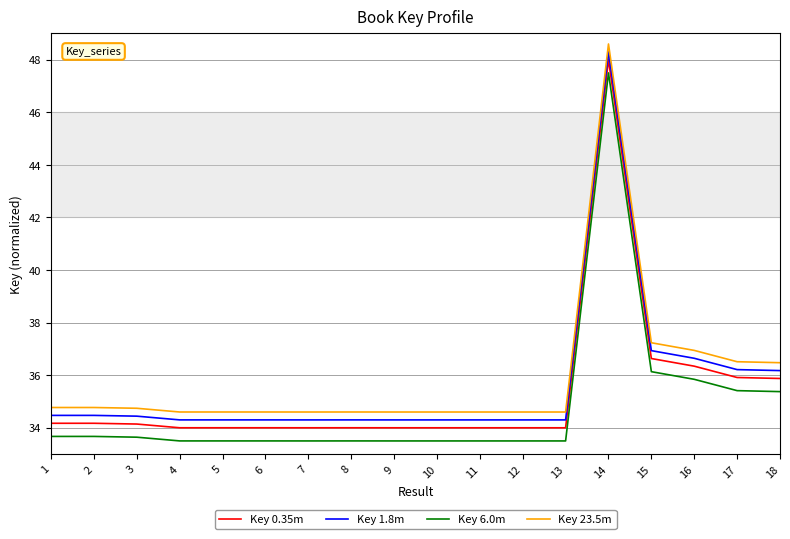

What is the difference between the highest and lowest values at 18?

1.1